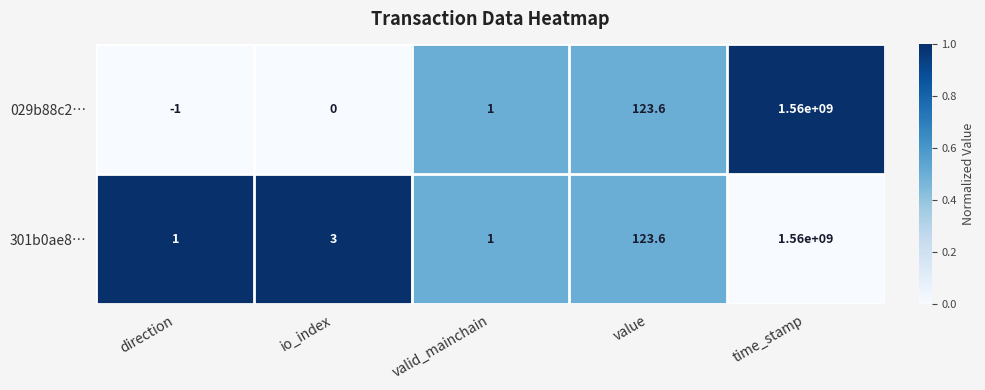

Which label corresponds to the largest value in the chart?

time_stamp